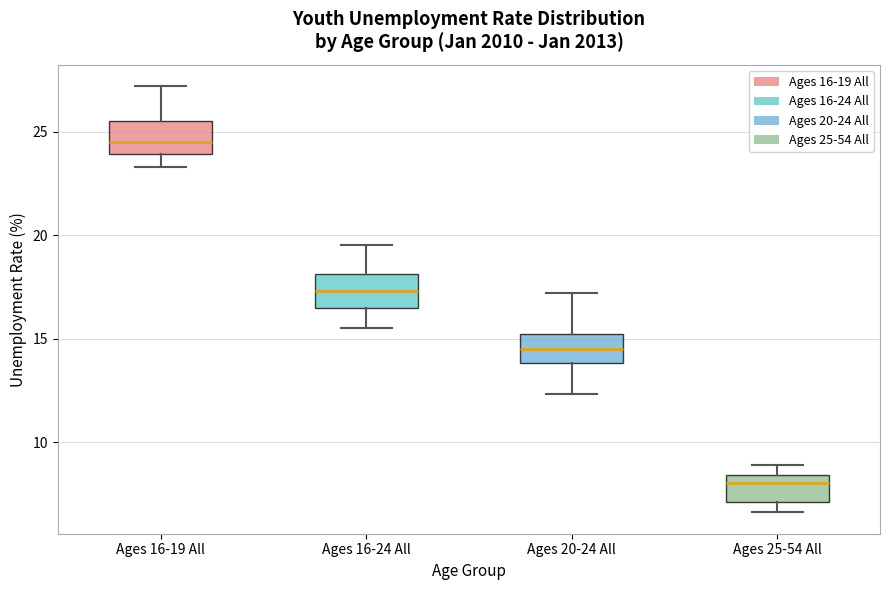

Reading left to right, read every box against the y-axis: the position of its median line, the range the box covers, and the ends of its whiskers. The values are not printed on the chart, so give them approximately, as read against the axis.

Ages 16-19 All: median 24.5, box 24.0 to 25.5, whiskers 23.5 to 27.0
Ages 16-24 All: median 17.5, box 16.5 to 18.0, whiskers 15.5 to 19.5
Ages 20-24 All: median 14.5, box 14.0 to 15.0, whiskers 12.5 to 17.0
Ages 25-54 All: median 8.0, box 7.0 to 8.5, whiskers 6.5 to 9.0